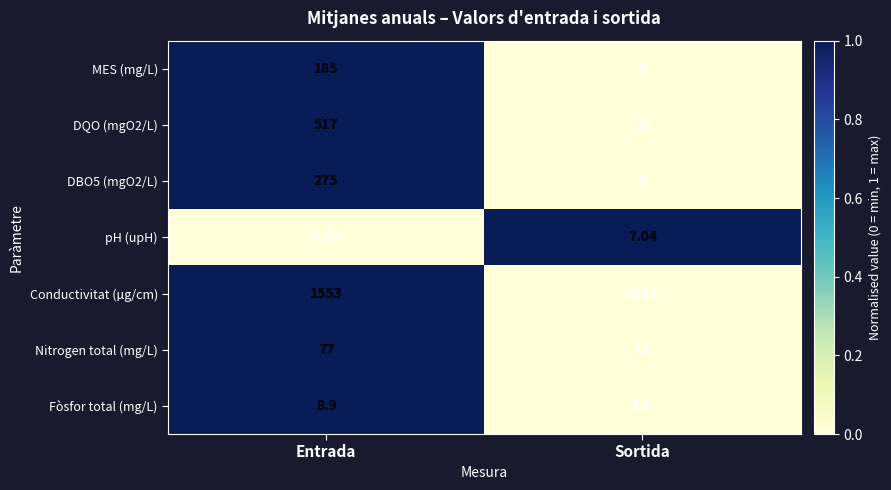

At which category does the chart reach its peak across all series?

Entrada